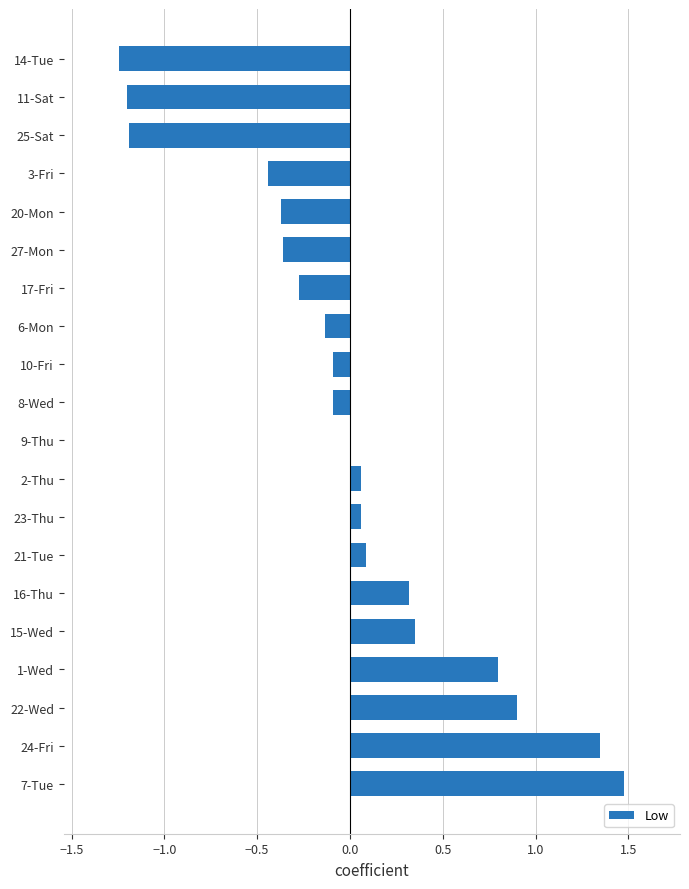

Between 25-Sat and 17-Fri, which is larger?

17-Fri